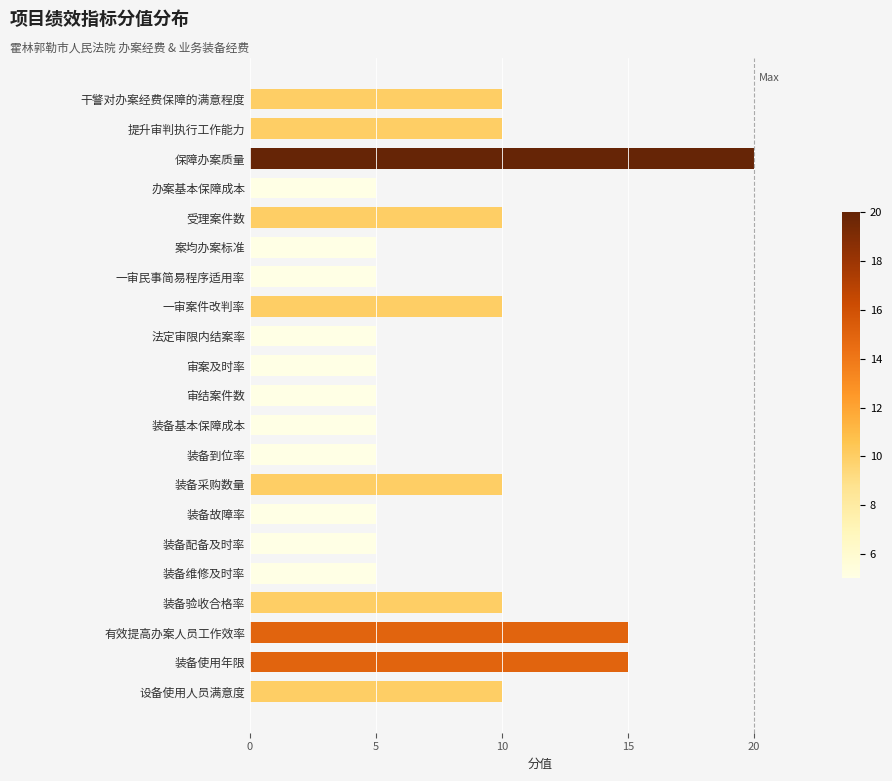

What is the change in value from 提升审判执行工作能力 to 案均办案标准?

-5